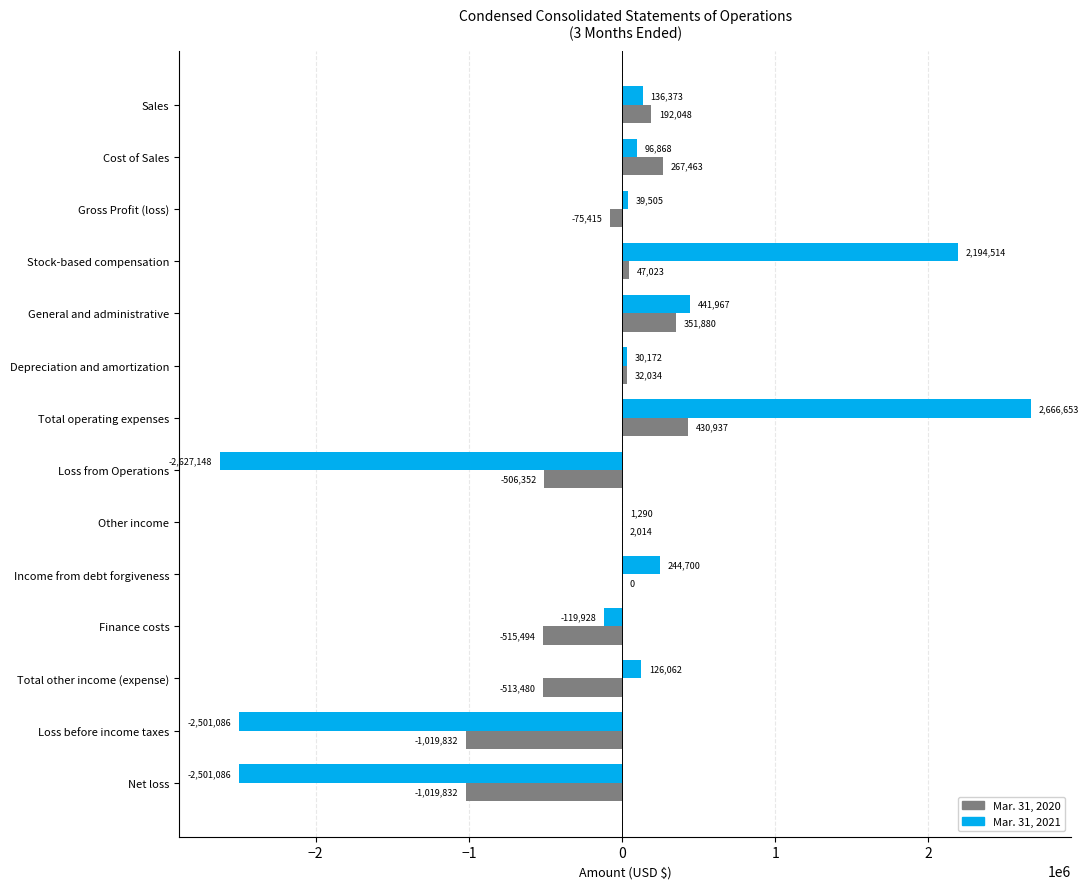

What is the average value of the Mar. 31, 2021 series?

-126510